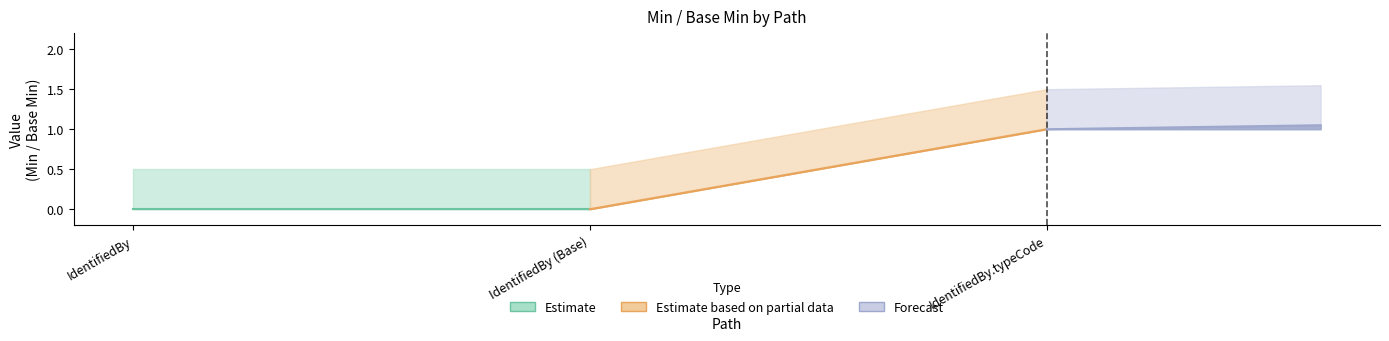

Is the value of Min (row1) at IdentifiedBy (Base) greater than the value of Base Min (row1) at IdentifiedBy.typeCode?

No